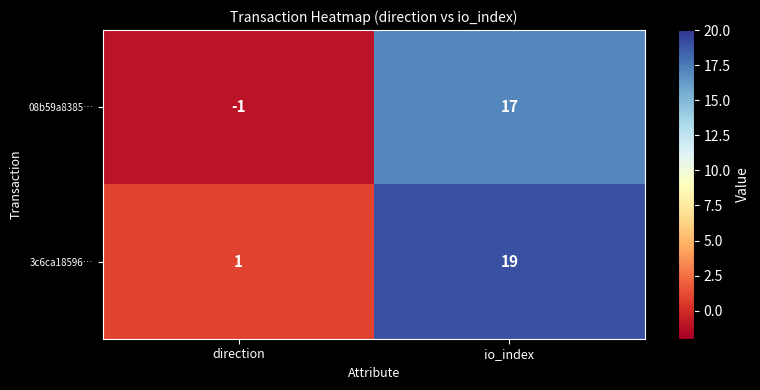

What is the maximum value shown in the chart?

19